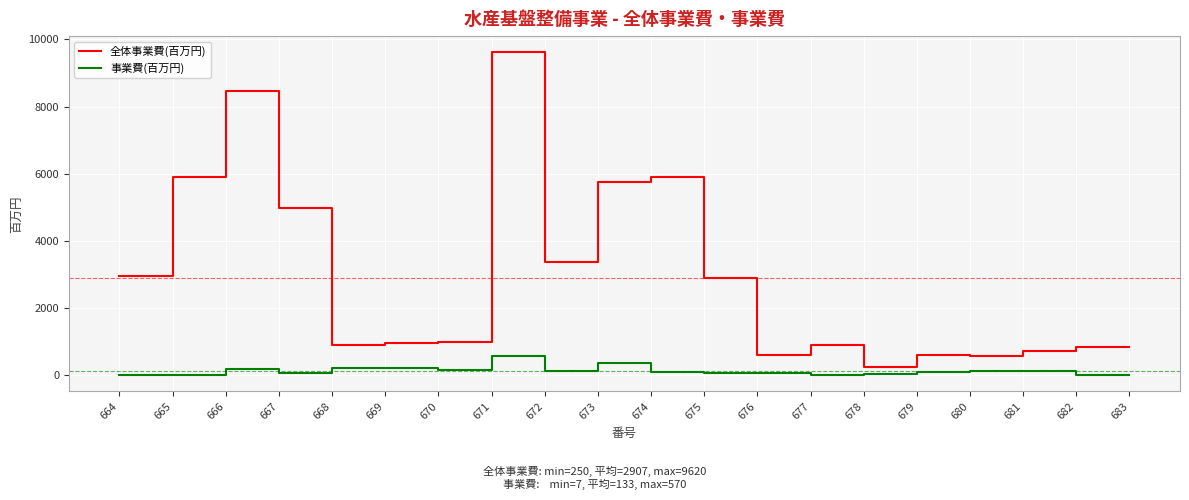

True or false: 全体事業費(百万円) and 事業費(百万円) cross at least once.

False